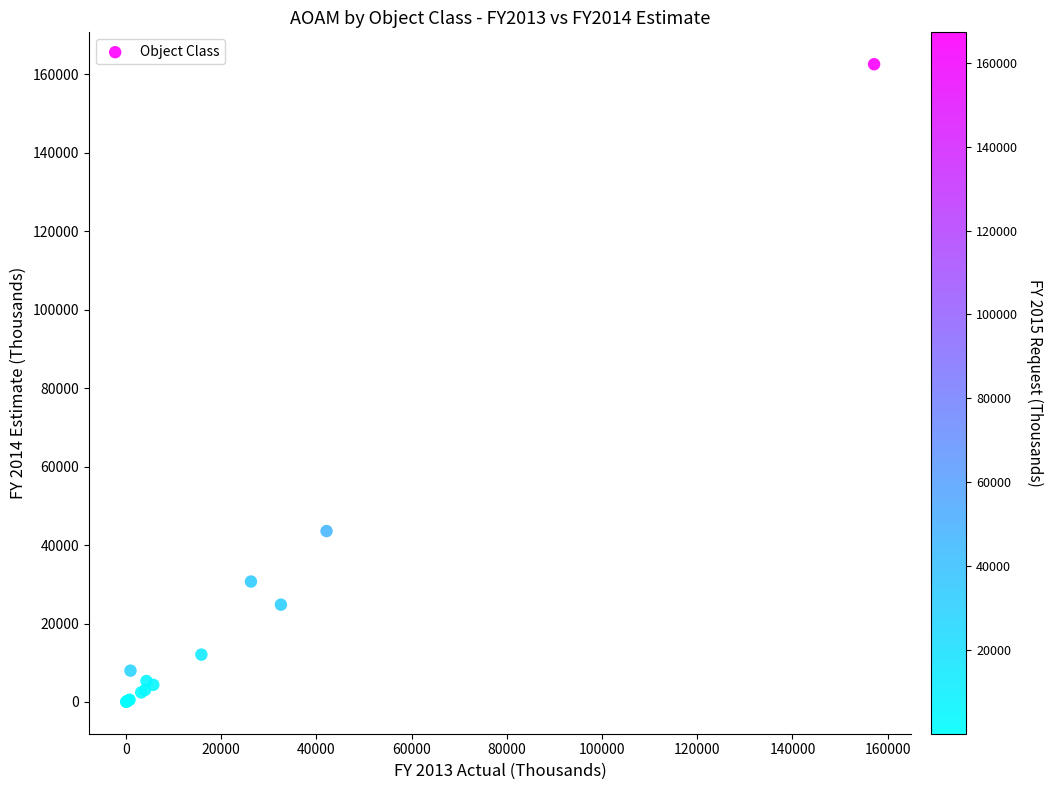

What Y value in the scatter plot is closest to 81310?

43573.5